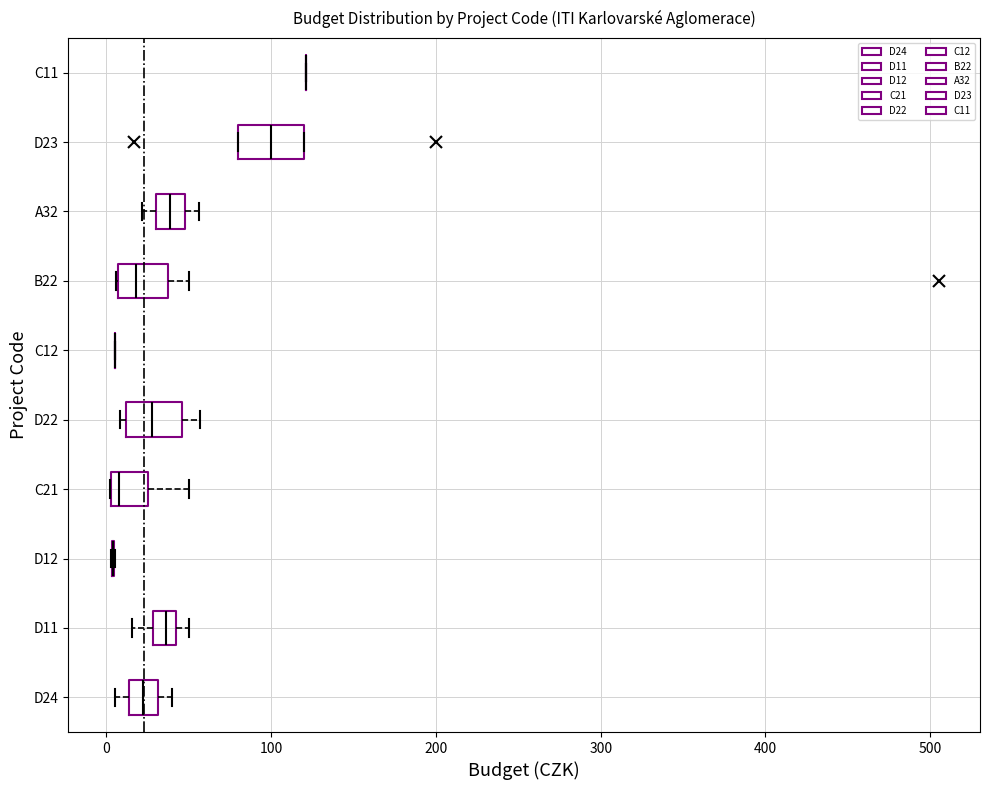

Where is the left edge of the box for C21 on the x-axis? The values are not printed on the chart, so give them approximately, as read against the axis.

0